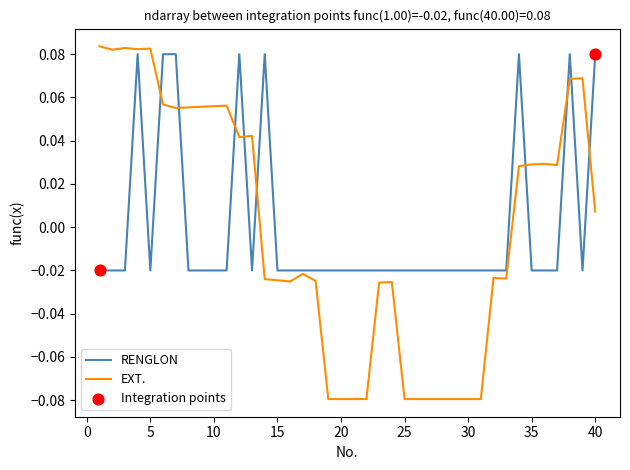

Which series has the largest range (max minus min)?

EXT.